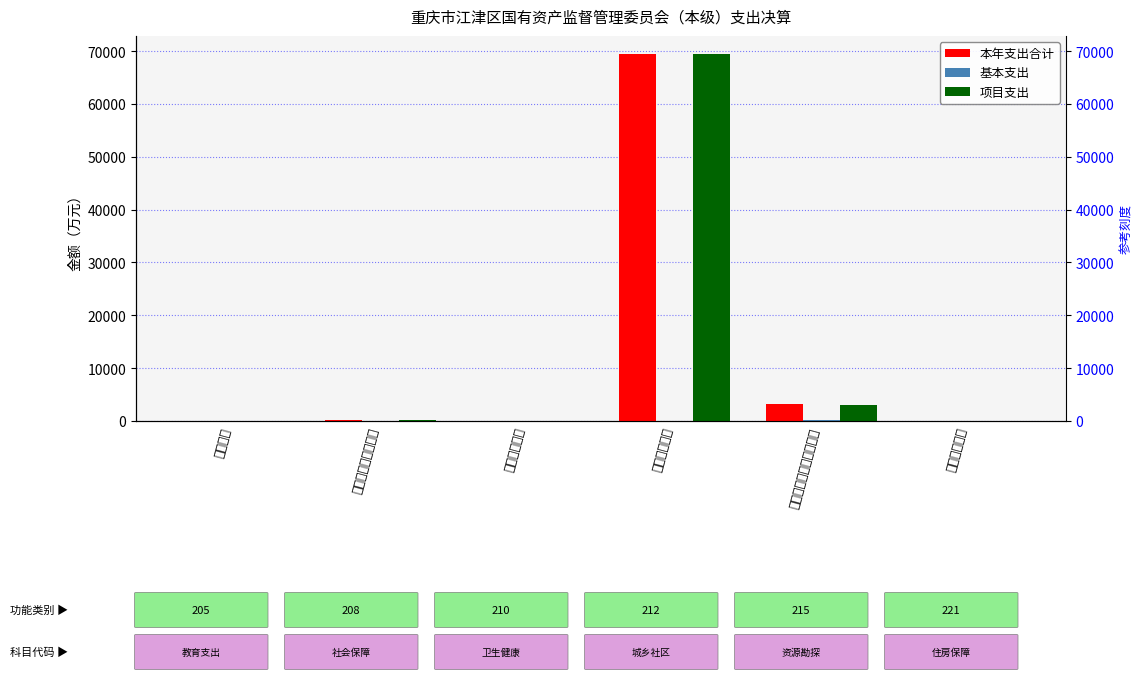

How many distinct data groups are displayed?

3